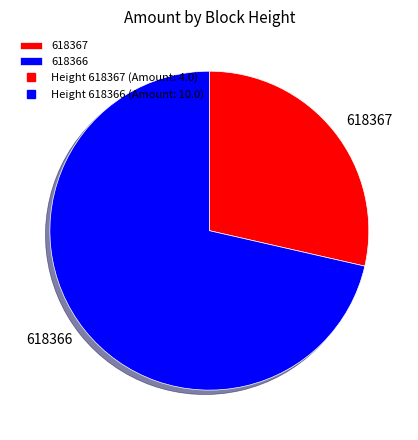

Approximately how many times larger is the value at 618366 compared to 618367?

2.5